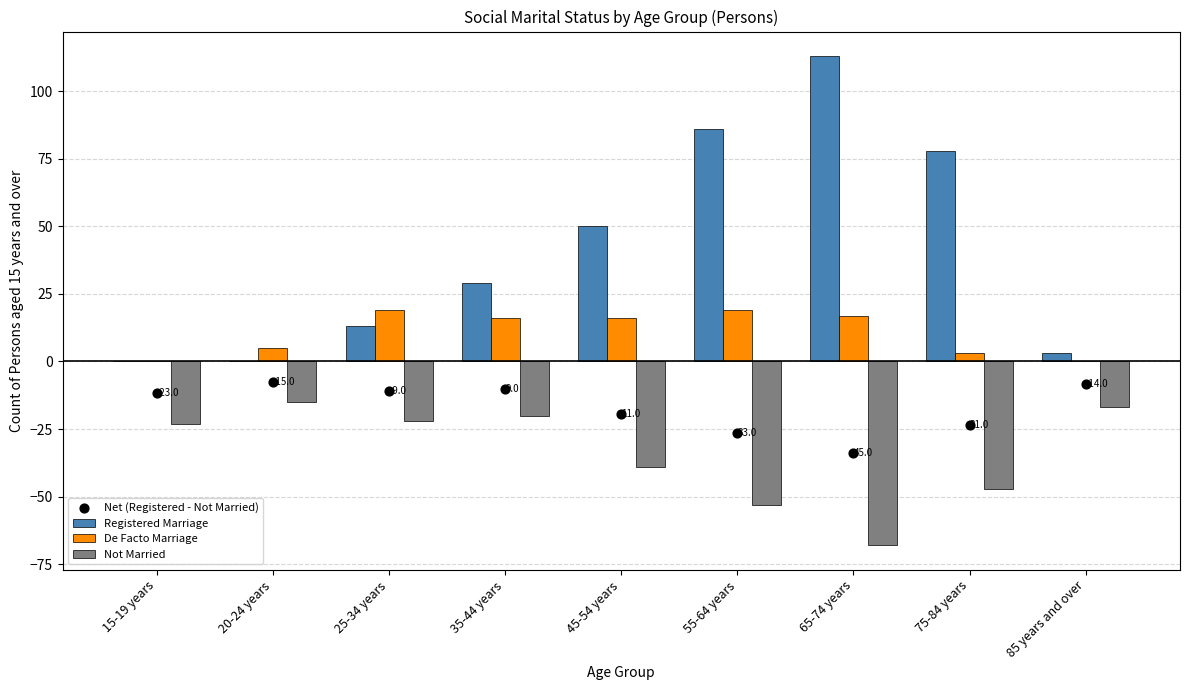

What are all the series names shown in the legend?

Registered Marriage, De Facto Marriage, Not Married, Net (Registered - Not Married)